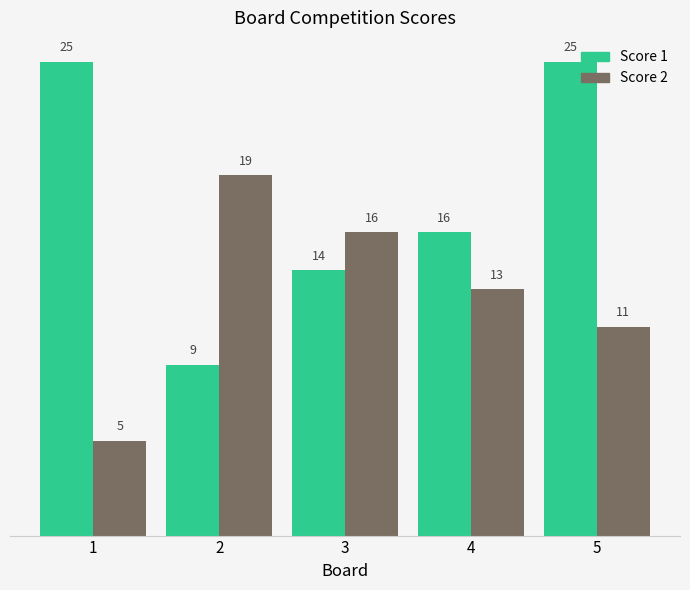

Reading left to right, what are all the values shown in this chart?

Score 1: 1=25	2=9	3=14	4=16	5=25
Score 2: 1=5	2=19	3=16	4=13	5=11